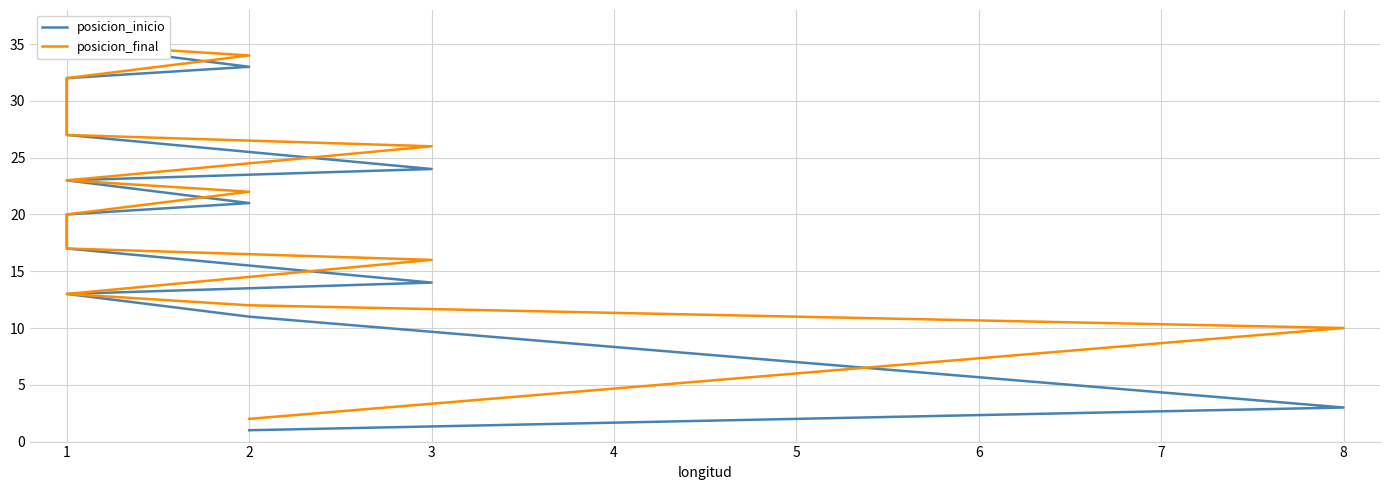

True or false: posicion_final has a value of 2 at 2.

True